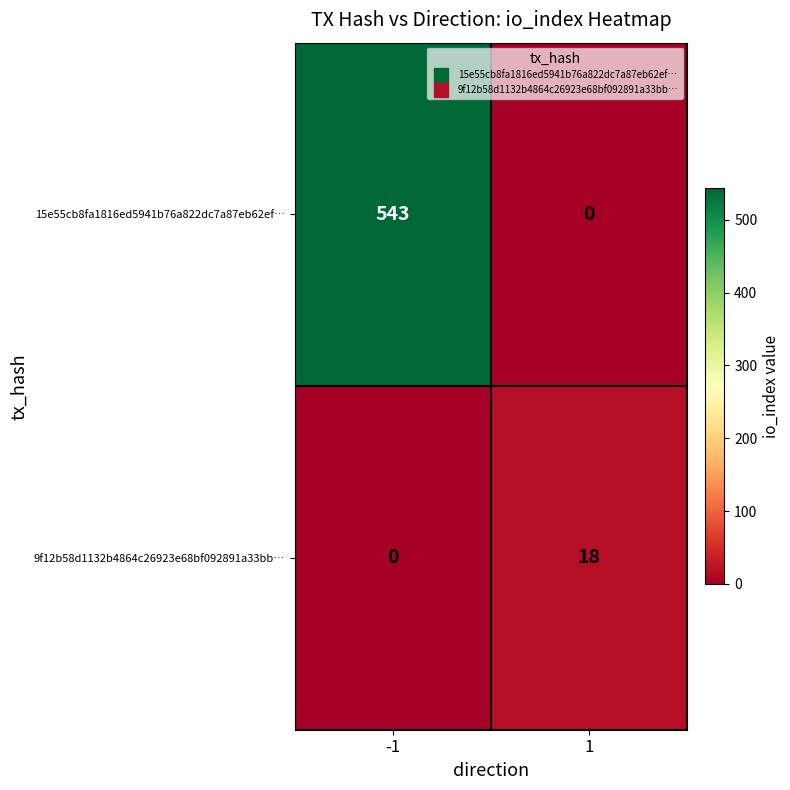

Reading left to right, transcribe all the data shown in this chart.

15e55cb8fa1816ed5941b76a822dc7a87eb62ef…: 543	0
9f12b58d1132b4864c26923e68bf092891a33bb…: 0	18